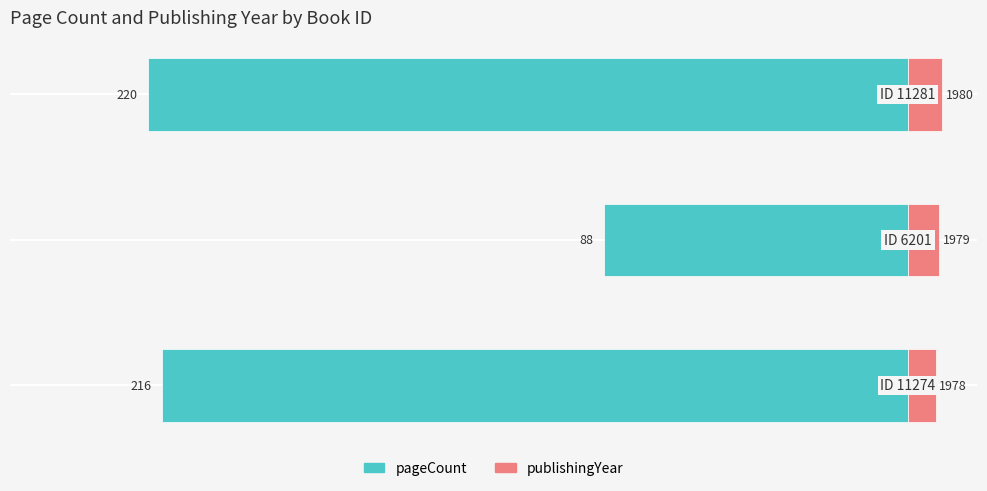

Where is publishingYear (offset 1970) nearest to the value 9?

1